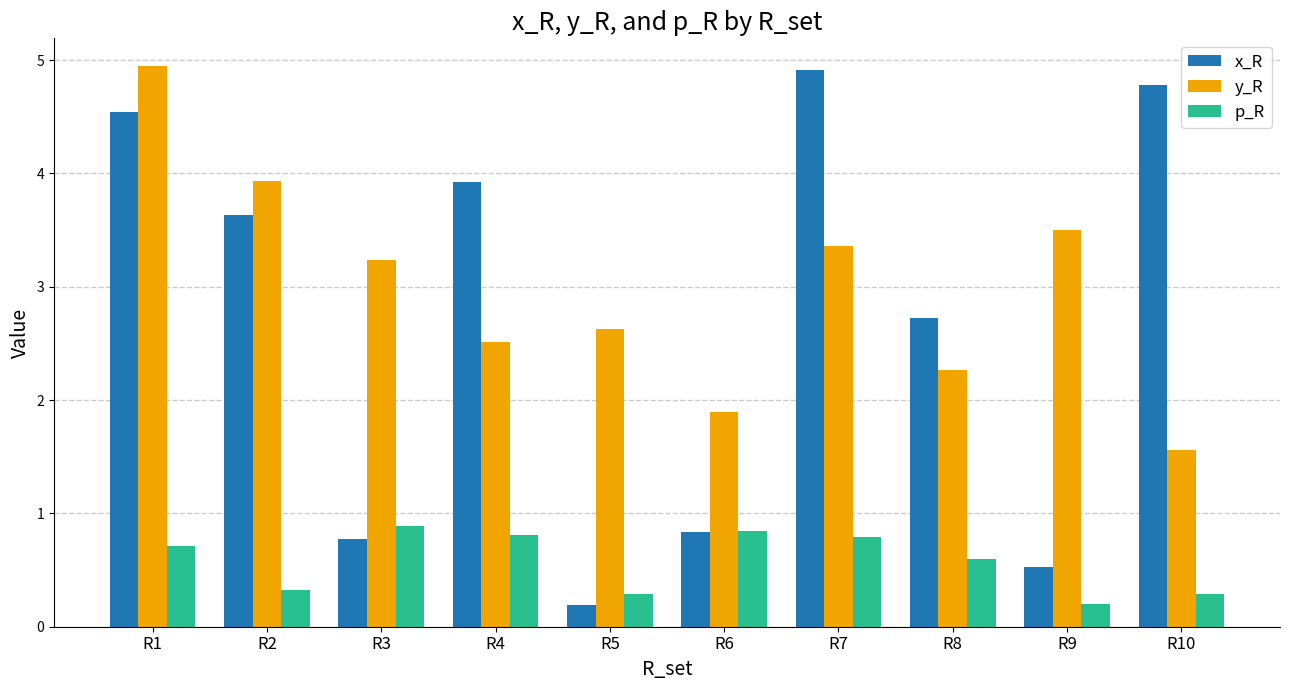

Which series has the largest range (max minus min)?

x_R